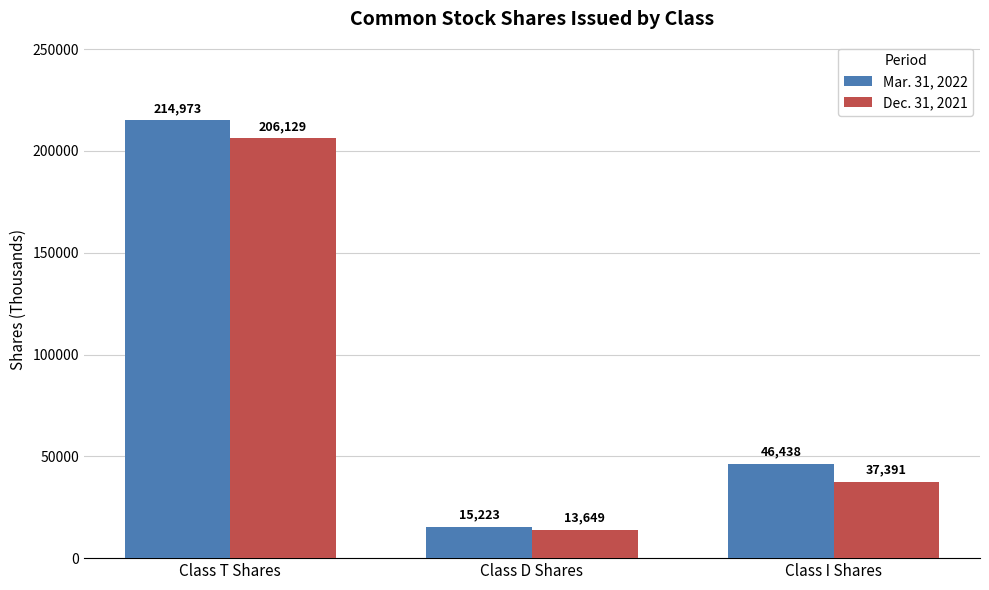

How many bars are there in each group?

2